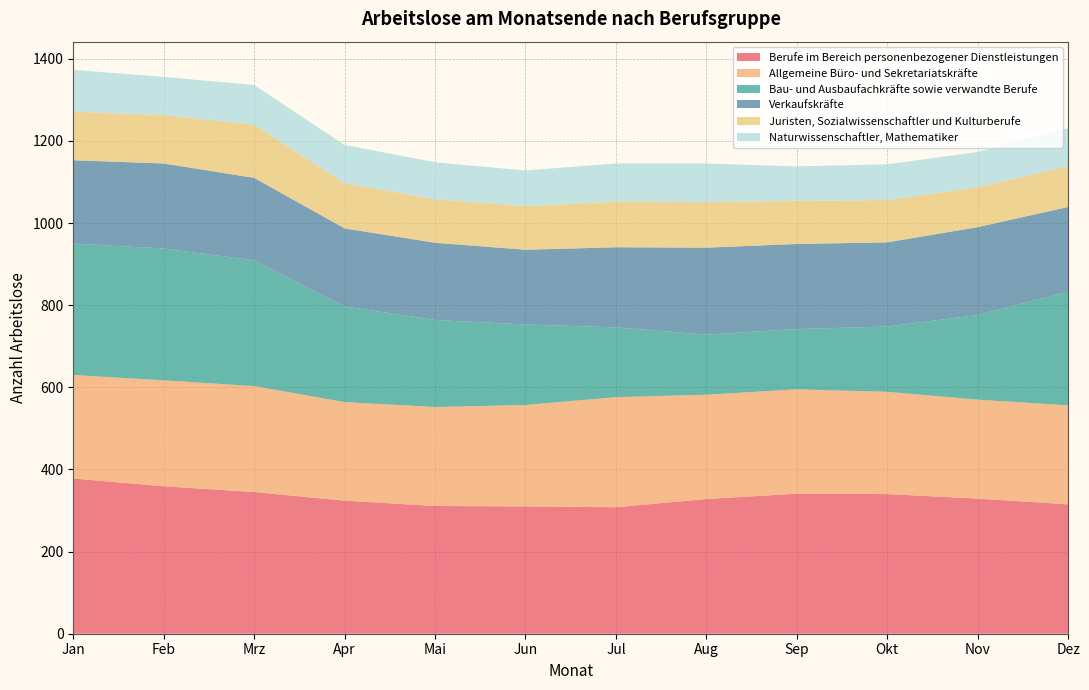

Reading left to right, extract all data points from this chart.

Berufe im Bereich personenbezogener Dienstleistungen: Jan=378	Feb=359	Mrz=345	Apr=324	Mai=311	Jun=310	Jul=308	Aug=328	Sep=341	Okt=340	Nov=329	Dez=315
Allgemeine Büro- und Sekretariatskräfte: Jan=252	Feb=258	Mrz=258	Apr=240	Mai=241	Jun=247	Jul=268	Aug=254	Sep=254	Okt=249	Nov=241	Dez=241
Bau- und Ausbaufachkräfte sowie verwandte Berufe: Jan=320	Feb=321	Mrz=306	Apr=233	Mai=212	Jun=196	Jul=170	Aug=146	Sep=147	Okt=159	Nov=206	Dez=277
Verkaufskräfte: Jan=203	Feb=207	Mrz=201	Apr=190	Mai=188	Jun=182	Jul=195	Aug=212	Sep=207	Okt=205	Nov=214	Dez=206
Juristen, Sozialwissenschaftler und Kulturberufe: Jan=118	Feb=118	Mrz=130	Apr=110	Mai=106	Jun=106	Jul=111	Aug=111	Sep=105	Okt=103	Nov=97	Dez=100
Naturwissenschaftler, Mathematiker: Jan=102	Feb=93	Mrz=96	Apr=93	Mai=90	Jun=87	Jul=93	Aug=94	Sep=84	Okt=87	Nov=86	Dez=92